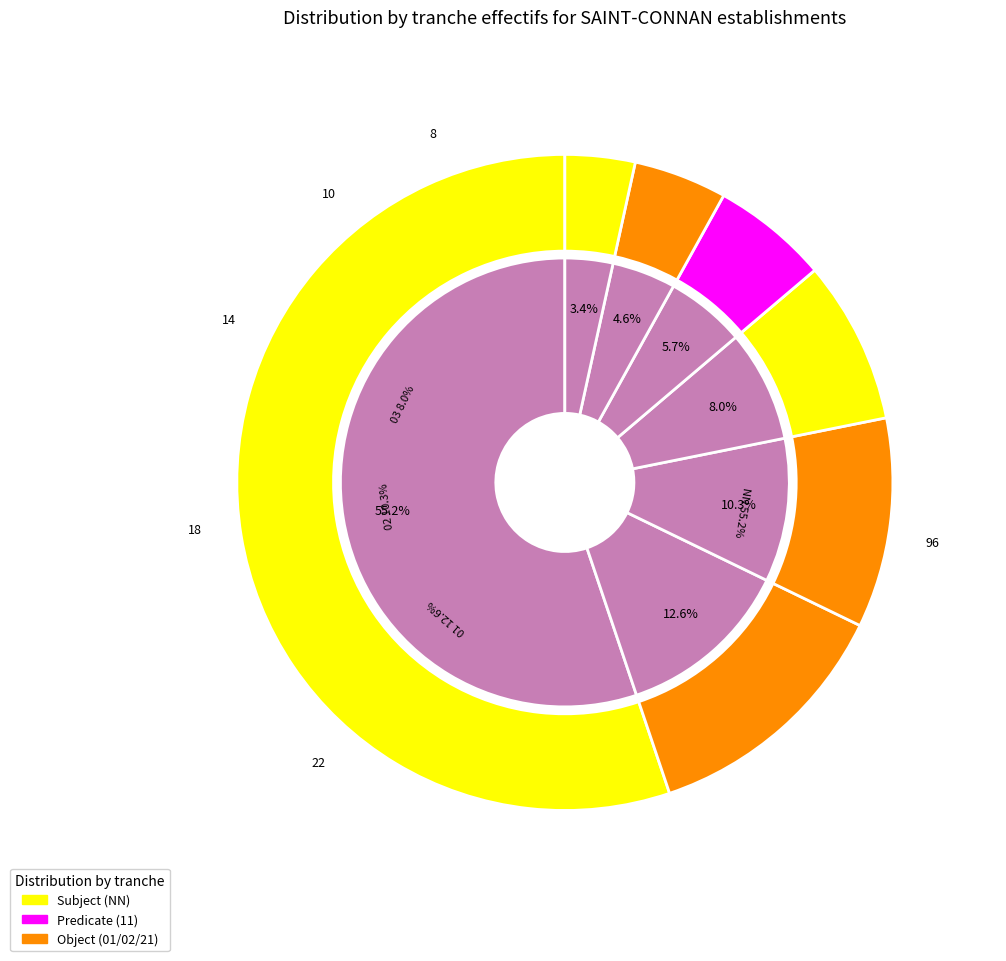

What is the total percentage of 02 and 00?

13.8%